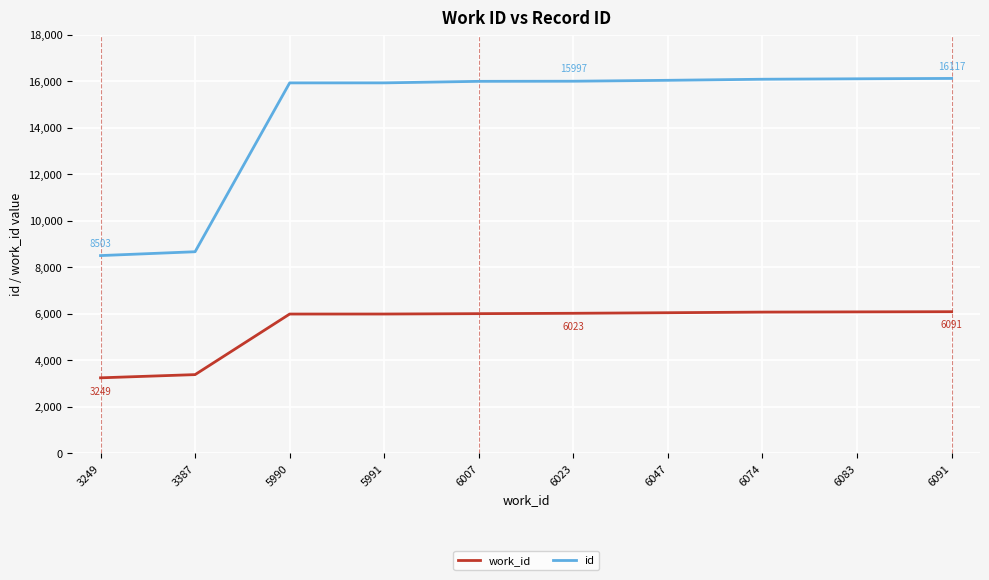

What is the highest value of the id series?

16117